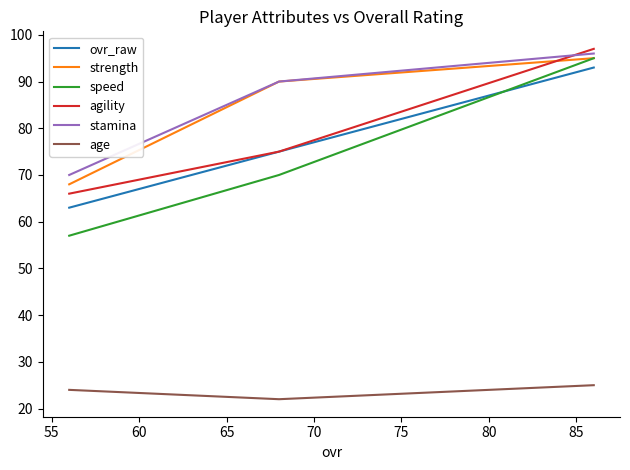

How many lines are shown in the chart?

6